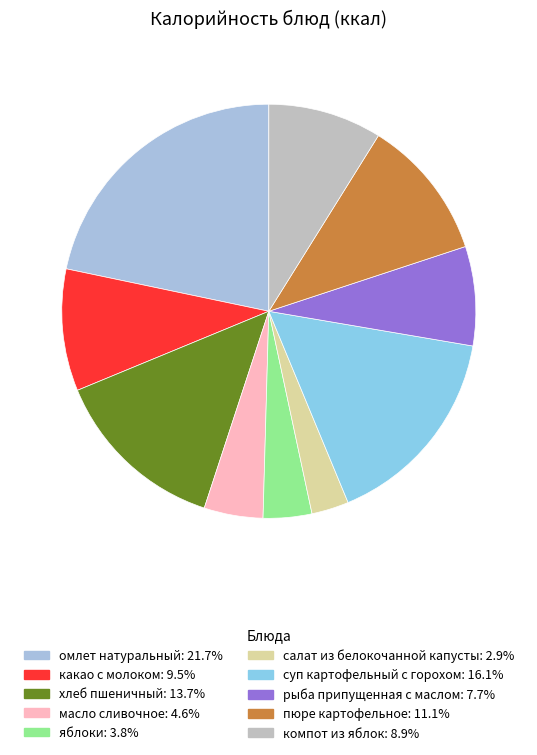

Which has a higher value, суп картофельный с горохом or хлеб пшеничный?

суп картофельный с горохом